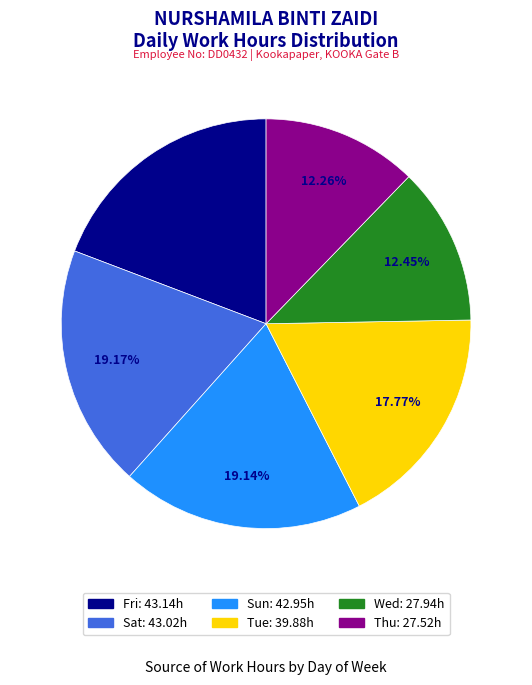

Is there any slice that represents more than half of the pie?

No